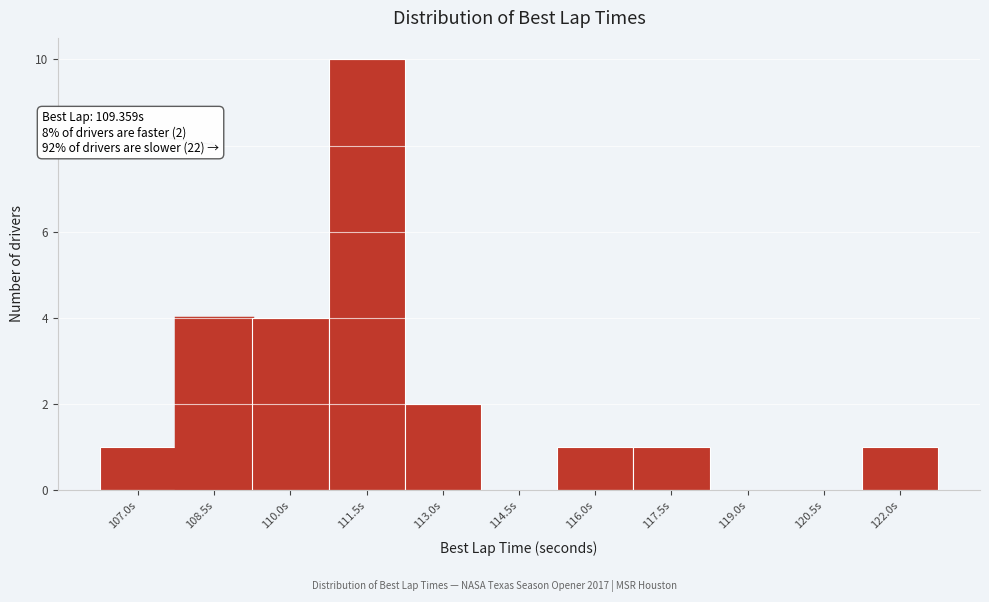

Reading left to right, extract all data points from this chart.

107.0s=1	108.5s=4	110.0s=4	111.5s=10	113.0s=2	114.5s=0	116.0s=1	117.5s=1	119.0s=0	120.5s=0	122.0s=1